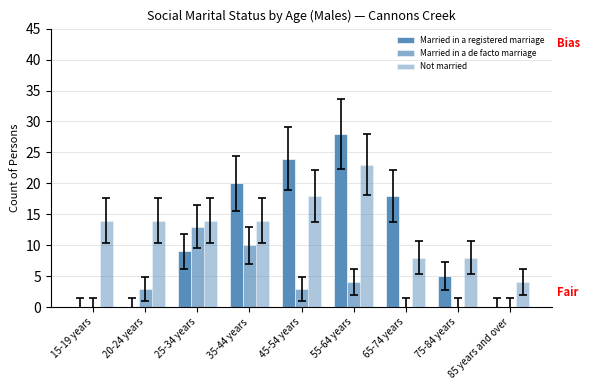

Are the bars horizontal?

No